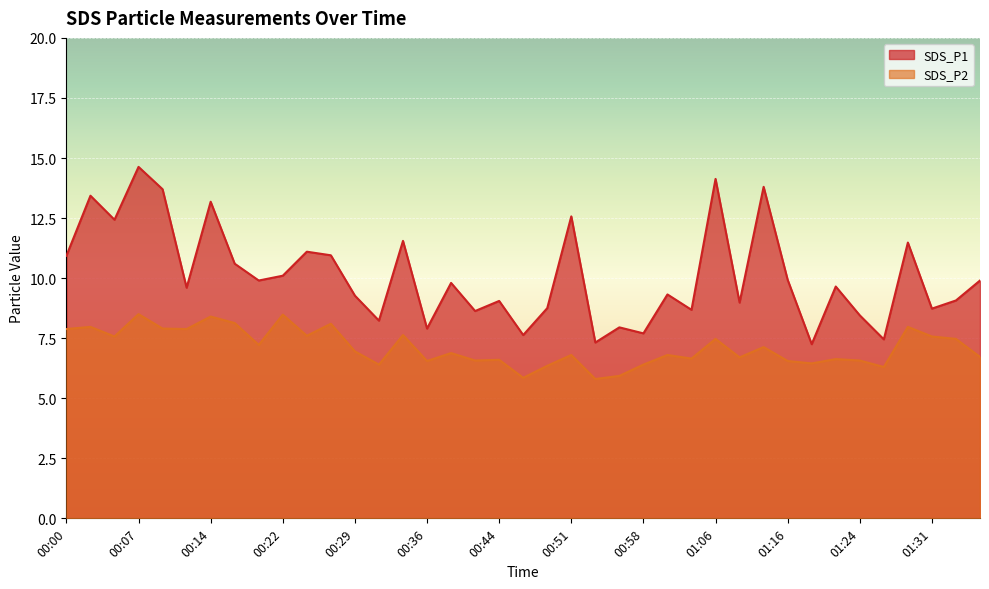

Where is SDS_P1 nearest to the value 10?

01:16